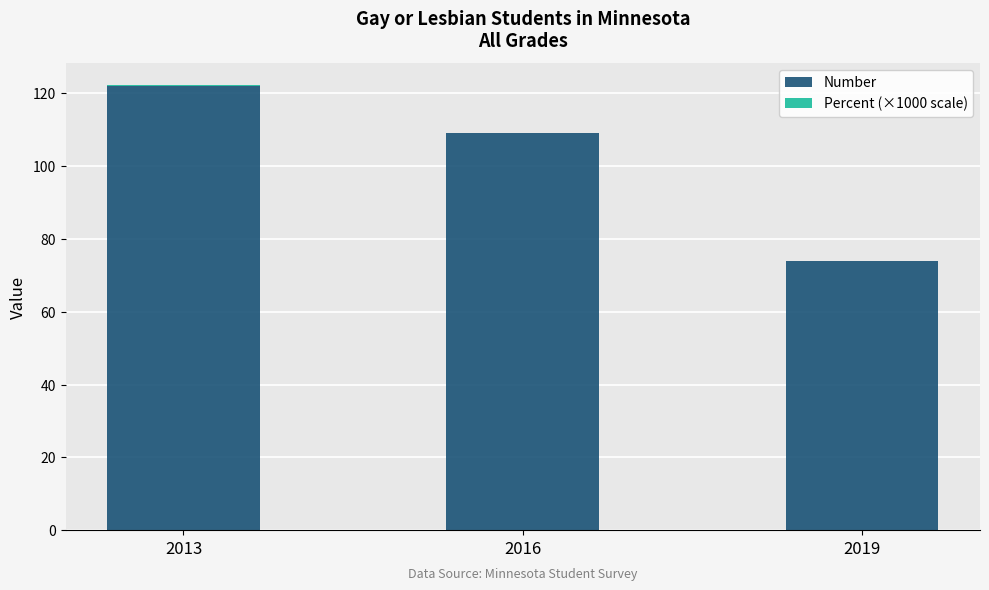

Which category has the highest value in the Number series?

2013